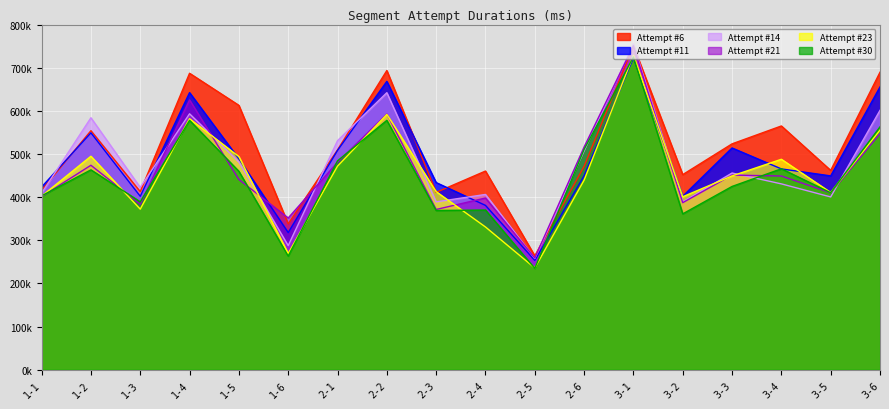

What is the minimum value for Attempt #14?

257817